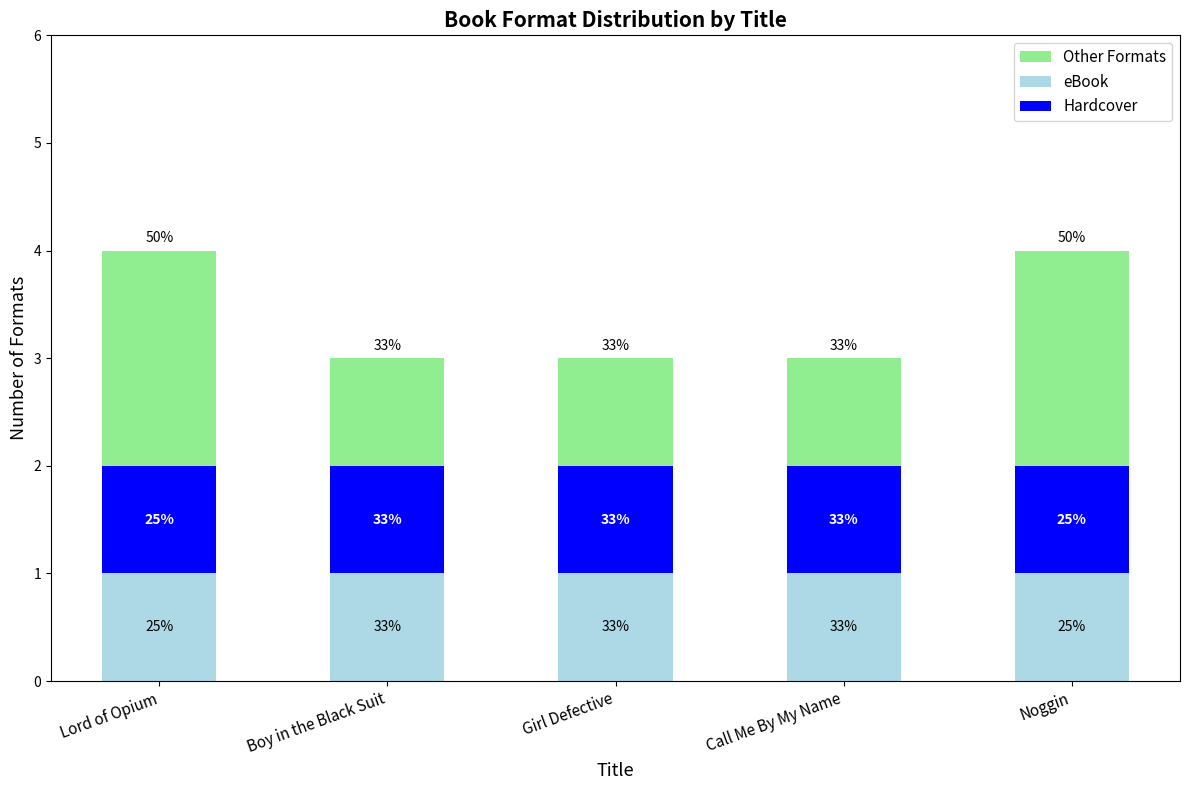

Does the chart contain any negative values?

No